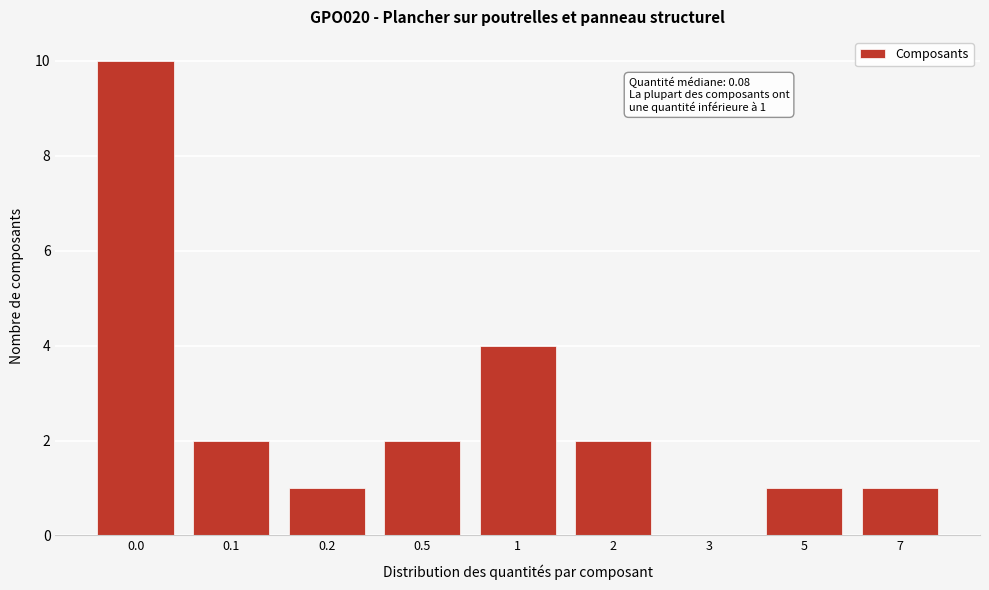

Reading left to right, extract all data points from this chart.

0.0=10	0.1=2	0.2=1	0.5=2	1=4	2=2	3=0	5=1	7=1